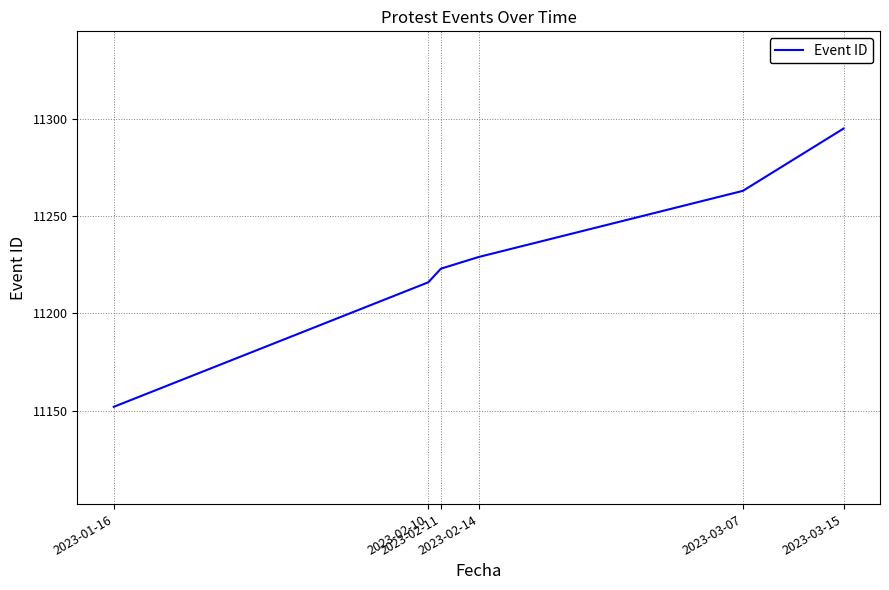

What is the average value?

11230